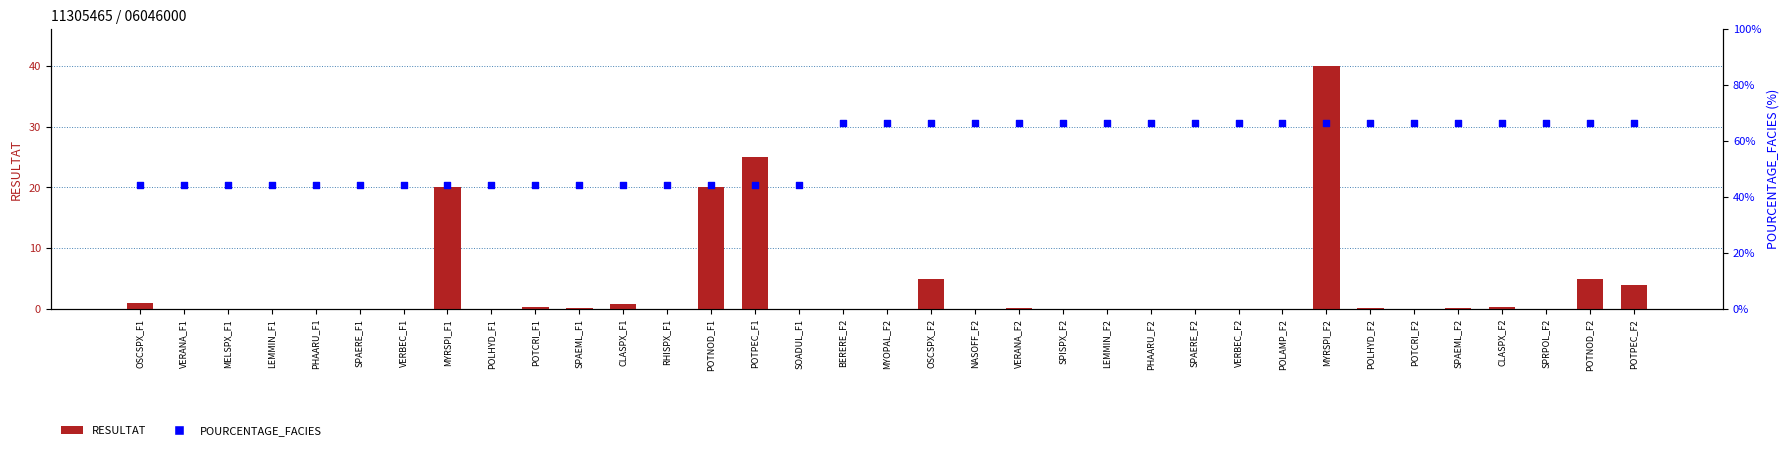

What is the total value across all series at POTCRI_F2?

60.0